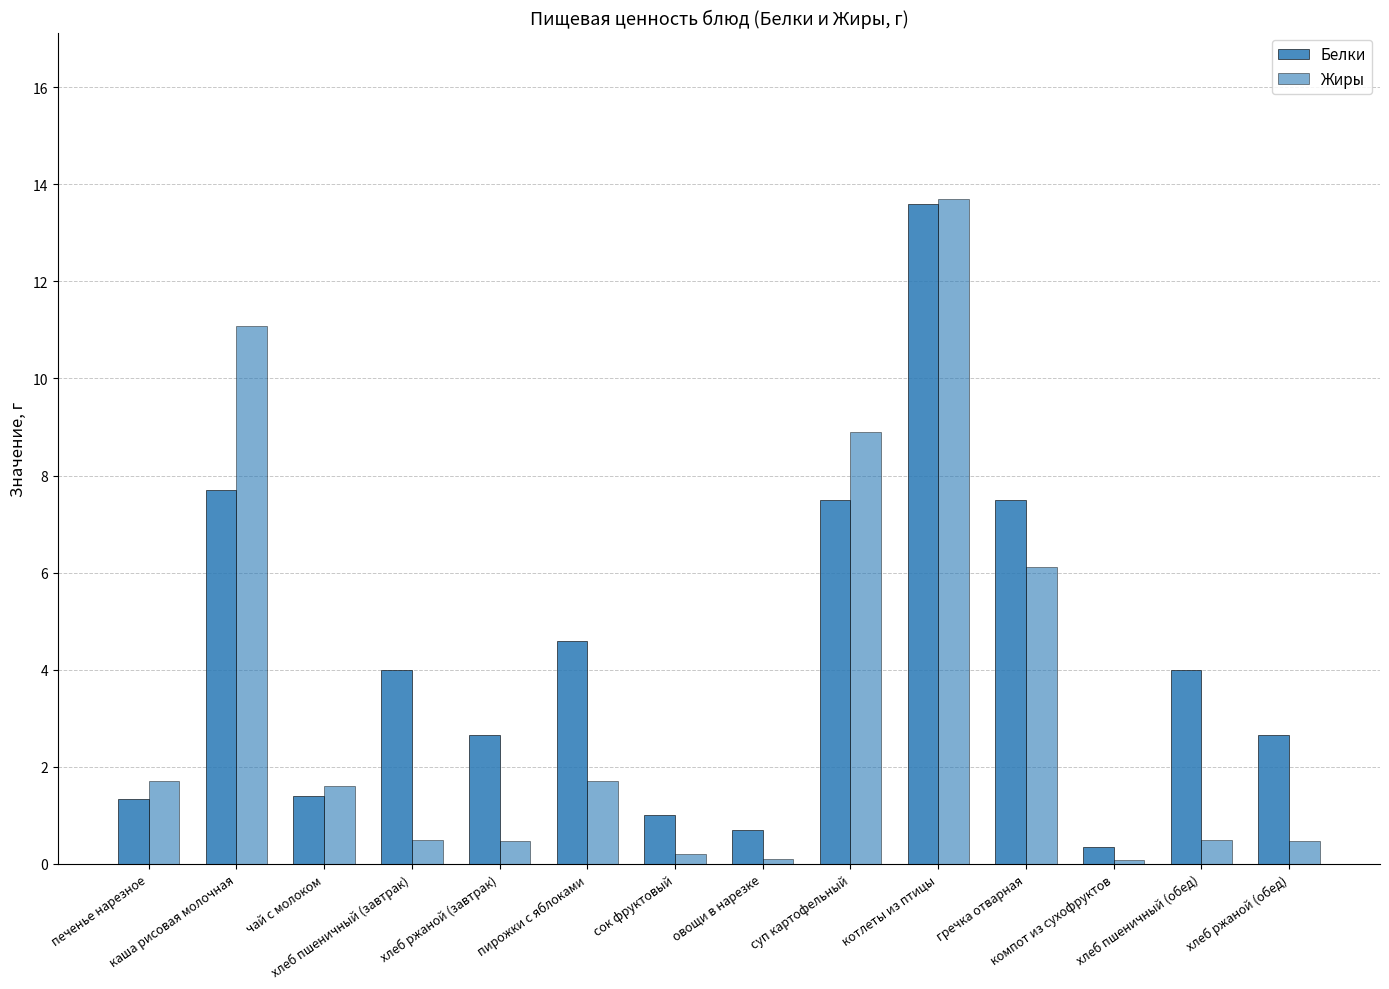

How many bars are there in total?

28